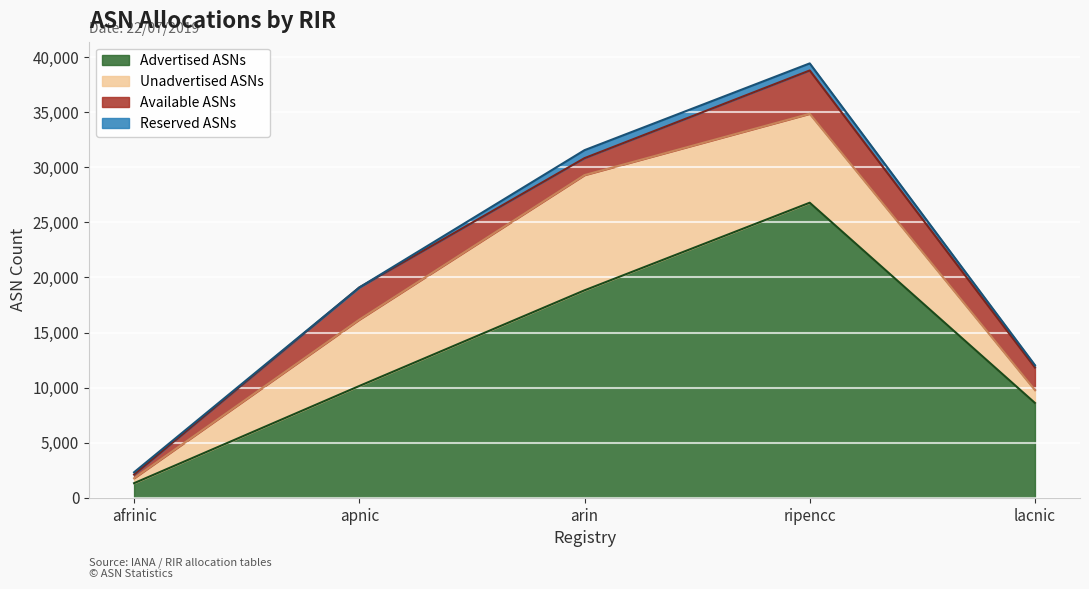

Where does the Available ASNs series first go above 2050?

apnic